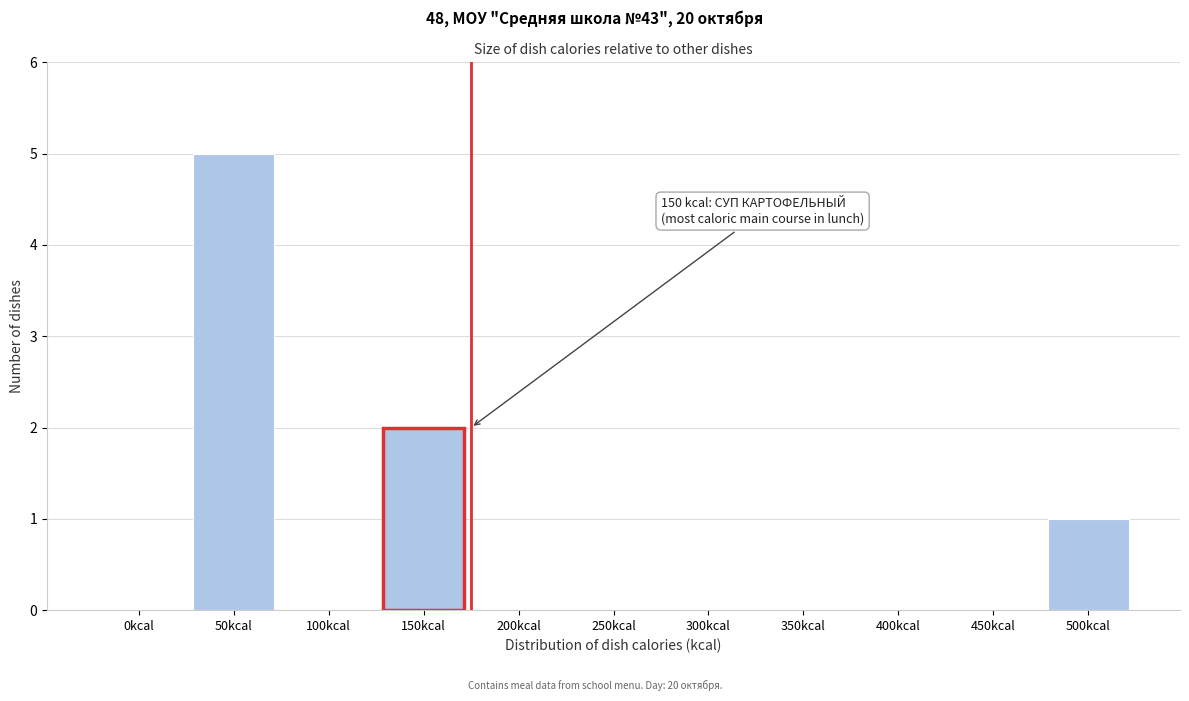

Reading left to right, extract all data points from this chart.

0kcal=0	50kcal=5	100kcal=0	150kcal=2	200kcal=0	250kcal=0	300kcal=0	350kcal=0	400kcal=0	450kcal=0	500kcal=1